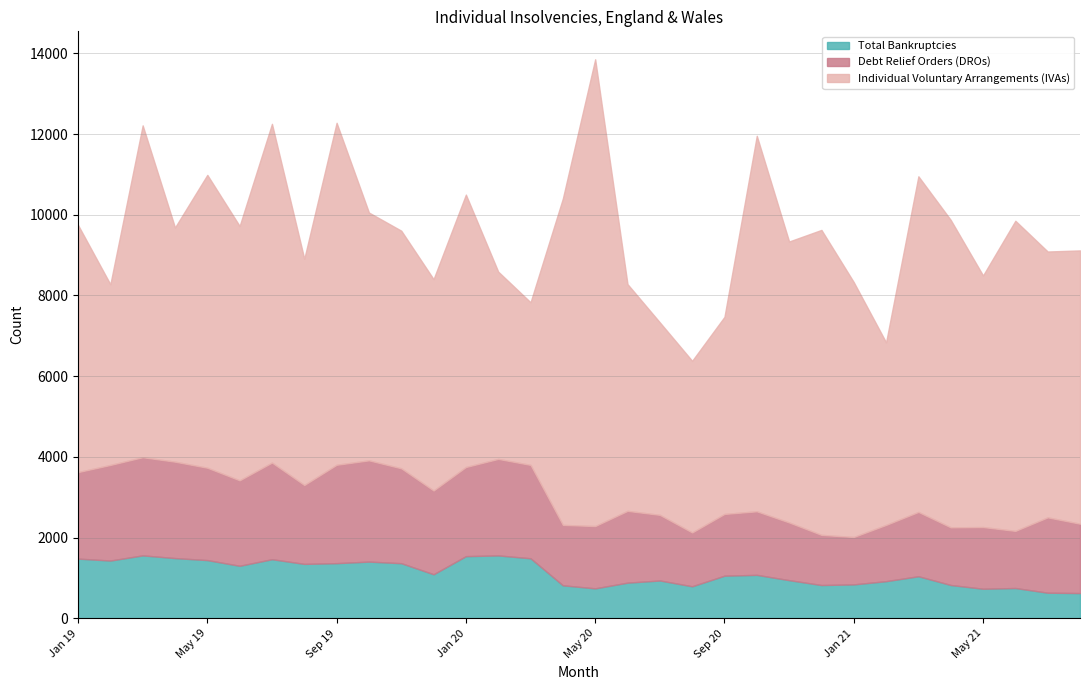

What is the greatest value displayed?

11568